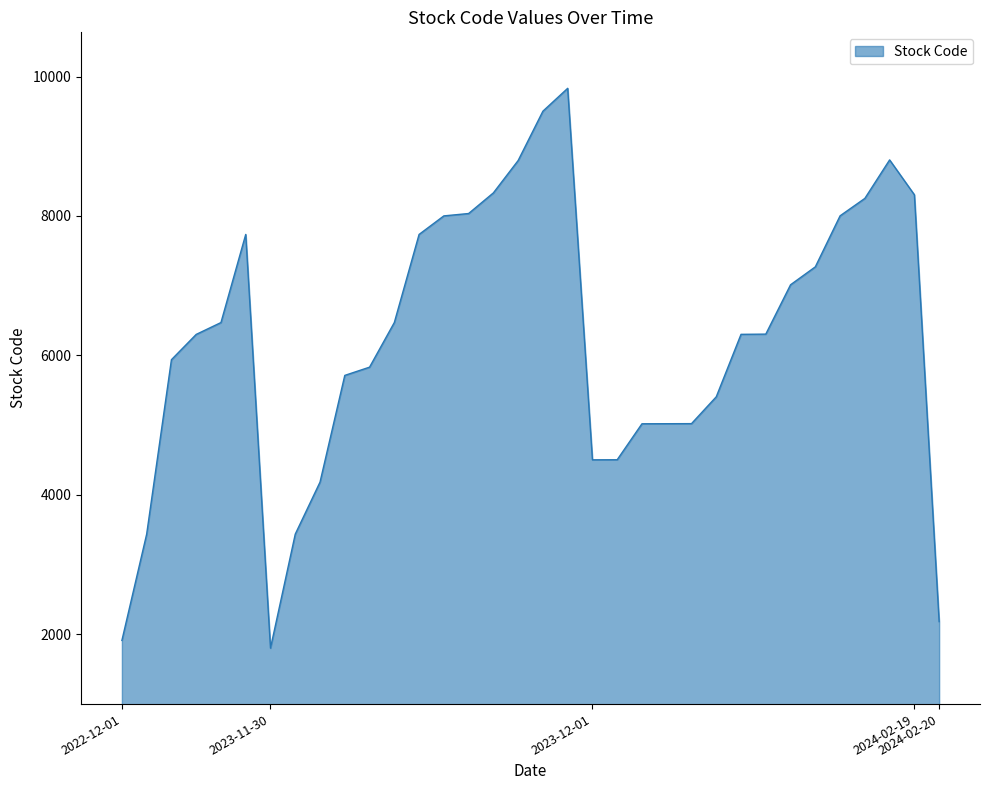

What is the greatest value displayed?

9831